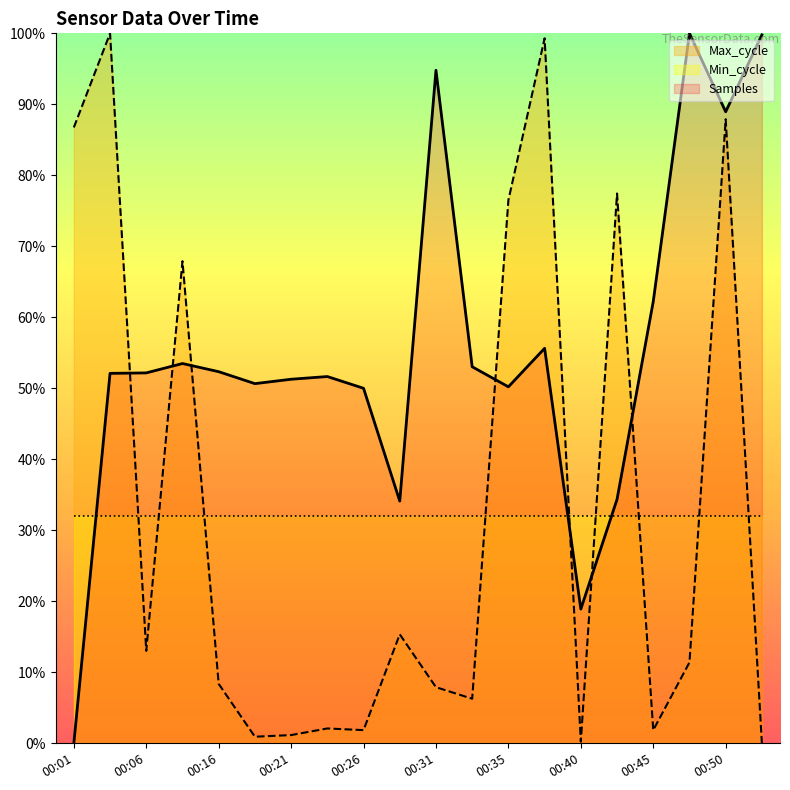

Is it true that Max_cycle equals 7.9 at 00:31?

True